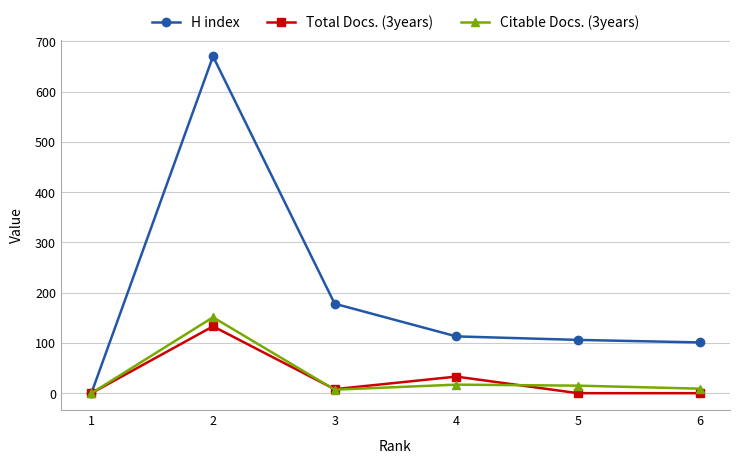

What is the value of the Total Docs. (3years) point at the 3rd from the left?

8